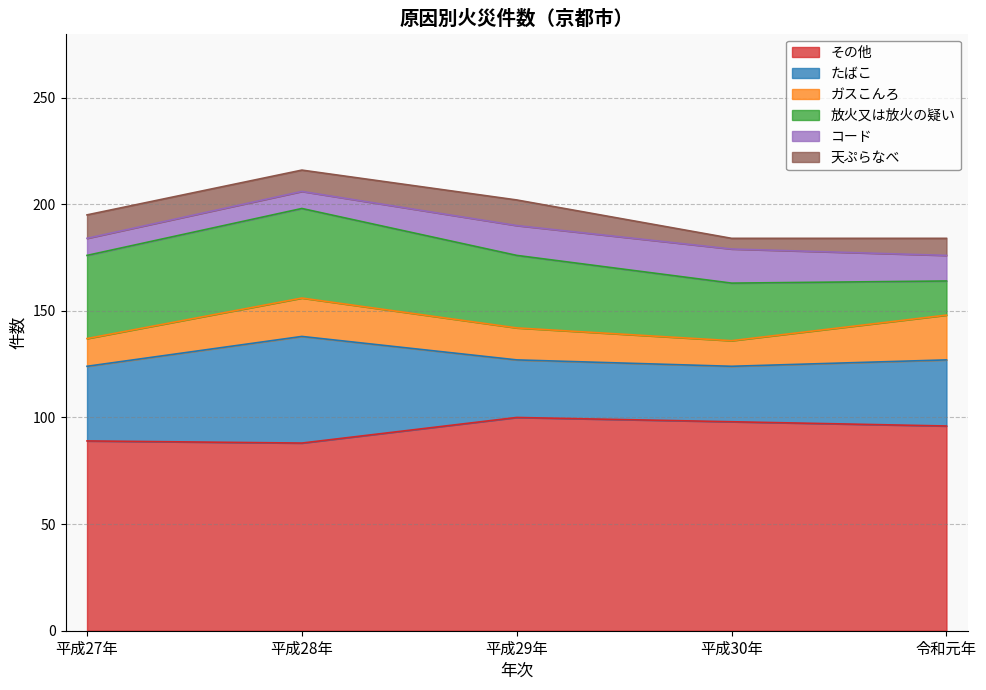

At 平成28年, list the series in order from largest to smallest.

その他, たばこ, 放火又は放火の疑い, ガスこんろ, 天ぷらなべ, コード